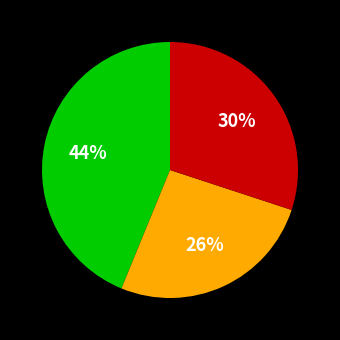

Count the number of slices in the pie.

3